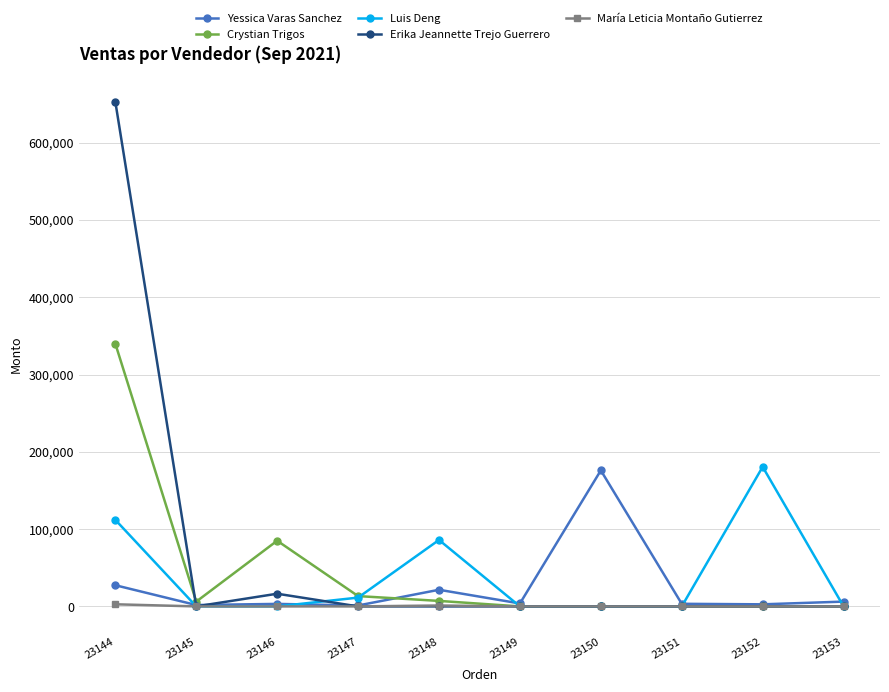

Which series changed the most between 23144 and 23146?

Erika Jeannette Trejo Guerrero